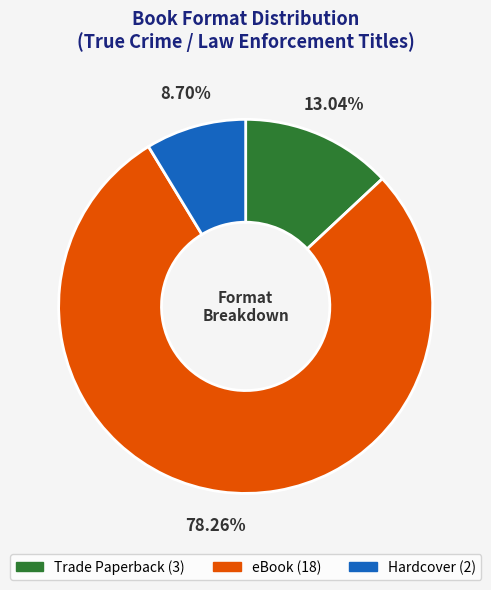

To the nearest percent, what is the difference between the largest and smallest slice percentages?

70%